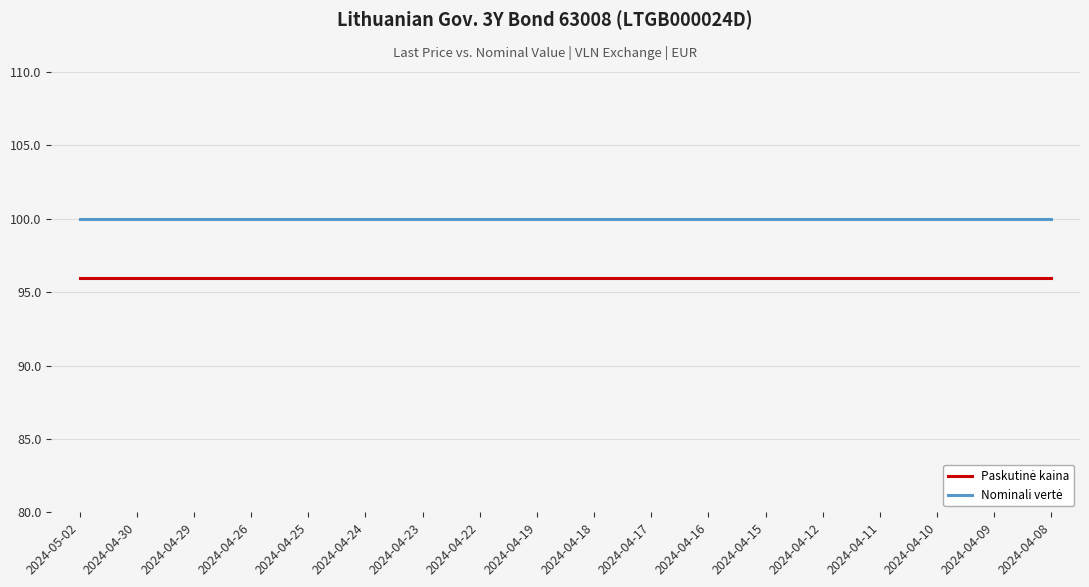

What is the total value across all series at 2024-04-17?

195.9